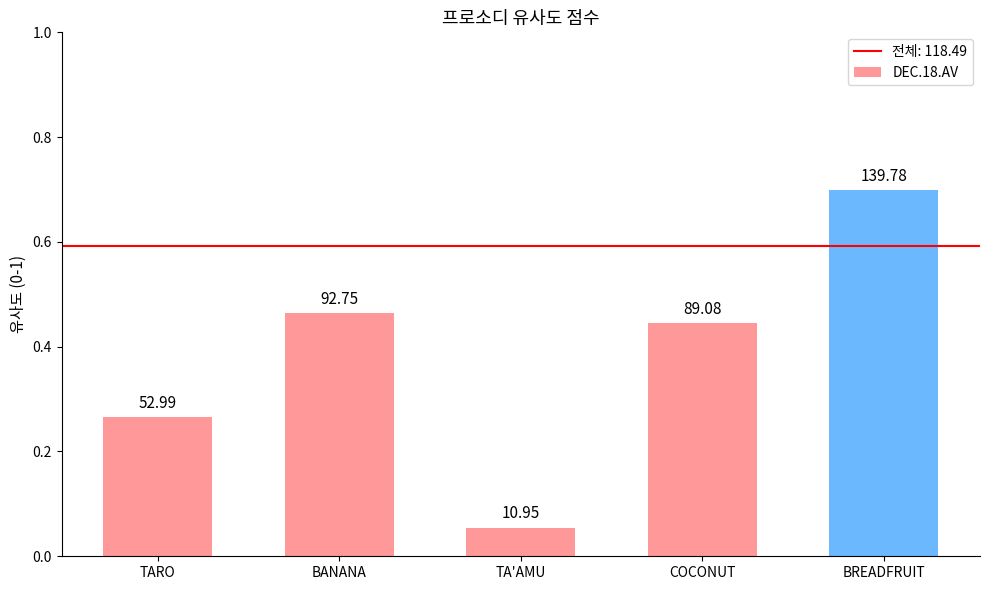

Rank the categories by value from lowest to highest.

TA'AMU, TARO, COCONUT, BANANA, BREADFRUIT